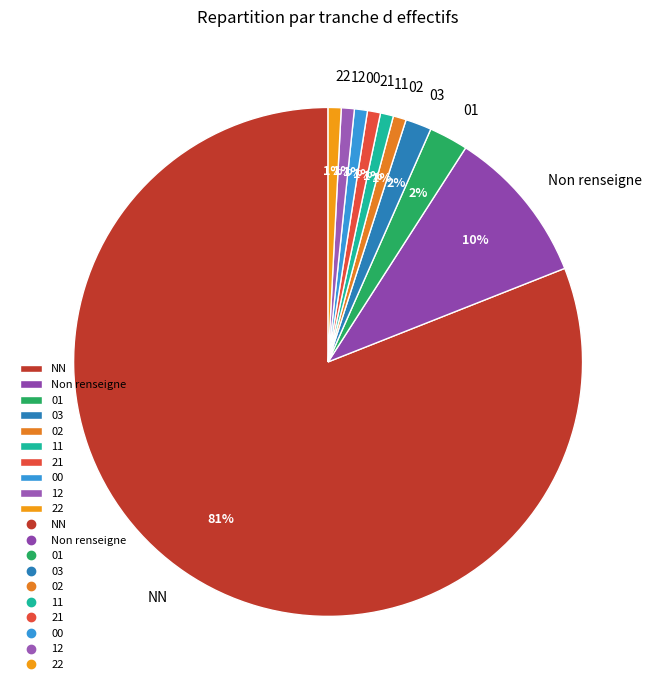

What percentage is the 02 slice, to the nearest percent?

1%